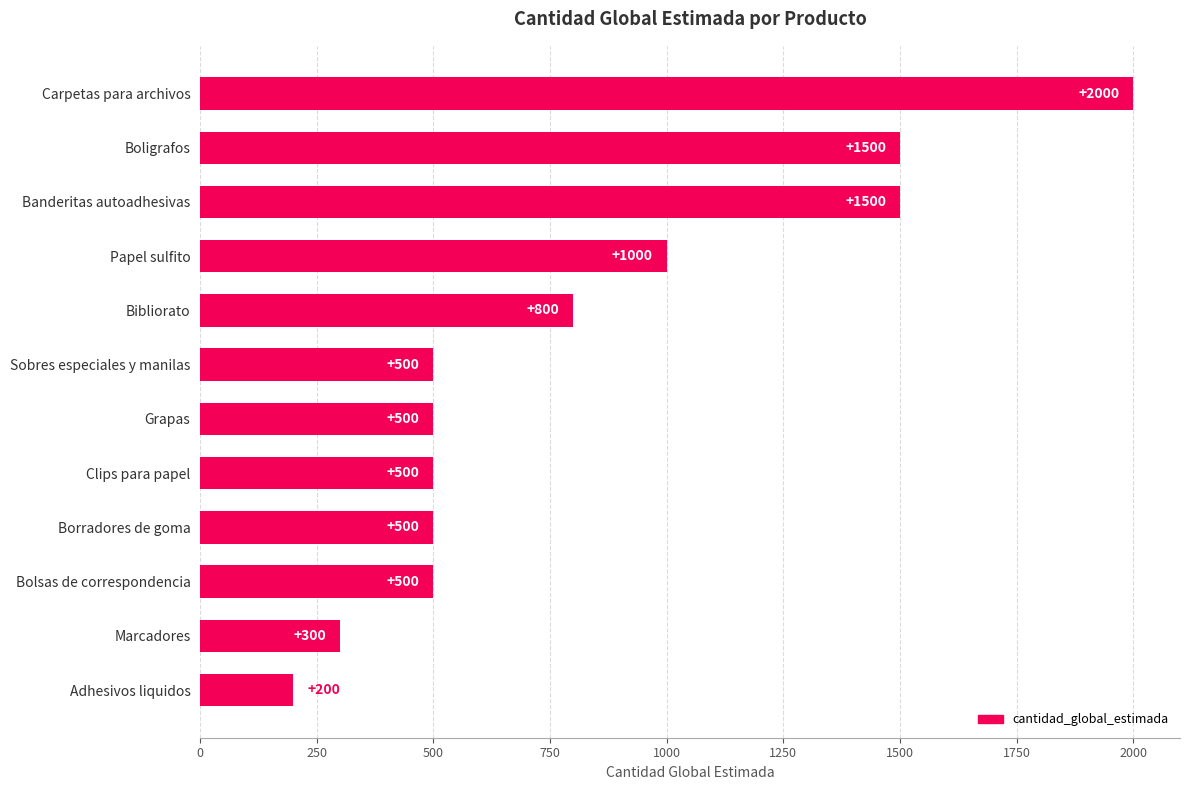

Reading top to bottom, list all the values displayed in this chart.

Carpetas para archivos=2000	Boligrafos=1500	Banderitas autoadhesivas=1500	Papel sulfito=1000	Bibliorato=800	Sobres especiales y manilas=500	Grapas=500	Clips para papel=500	Borradores de goma=500	Bolsas de correspondencia=500	Marcadores=300	Adhesivos liquidos=200